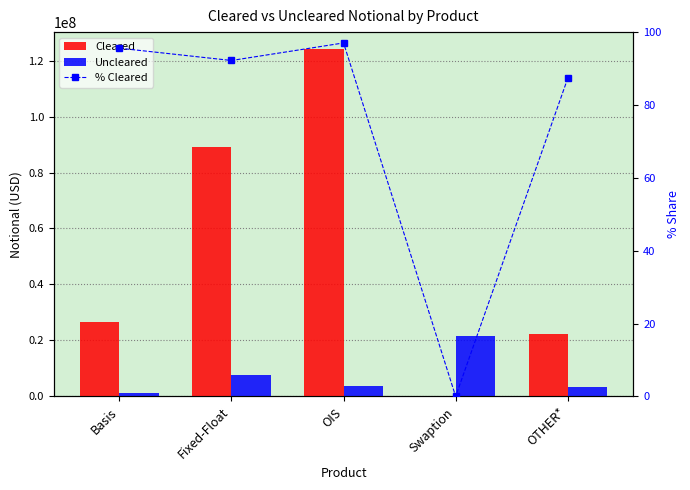

Which label corresponds to the largest value in the chart?

OIS